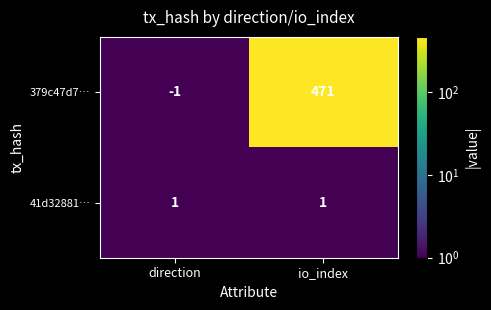

What is the difference between the maximum and minimum values in the 379c47d7… series?

472